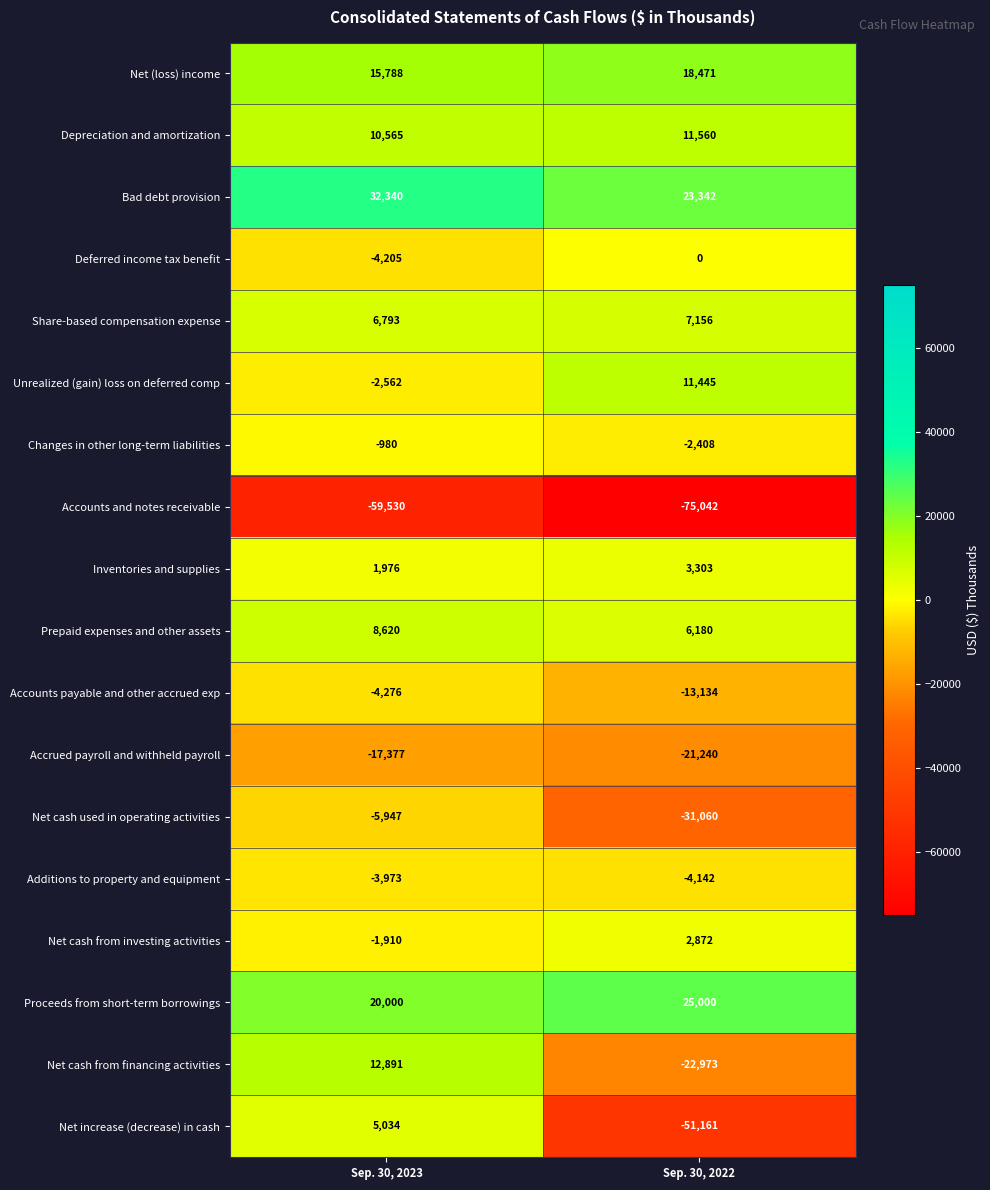

What is the total value across all series at Sep. 30, 2023?

13247